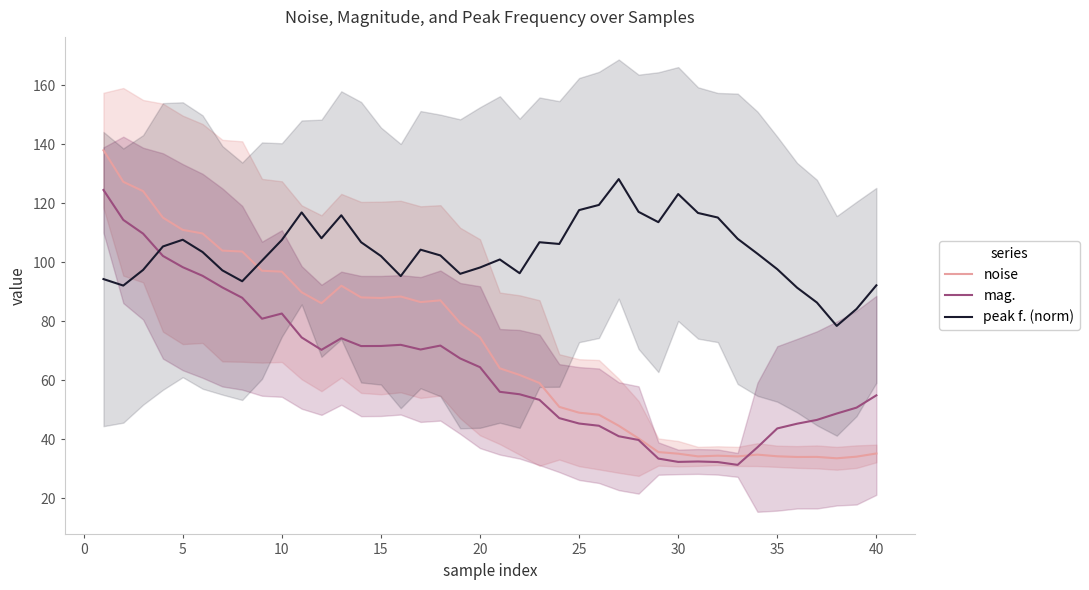

Is it true that noise equals 50.2 at 35?

False